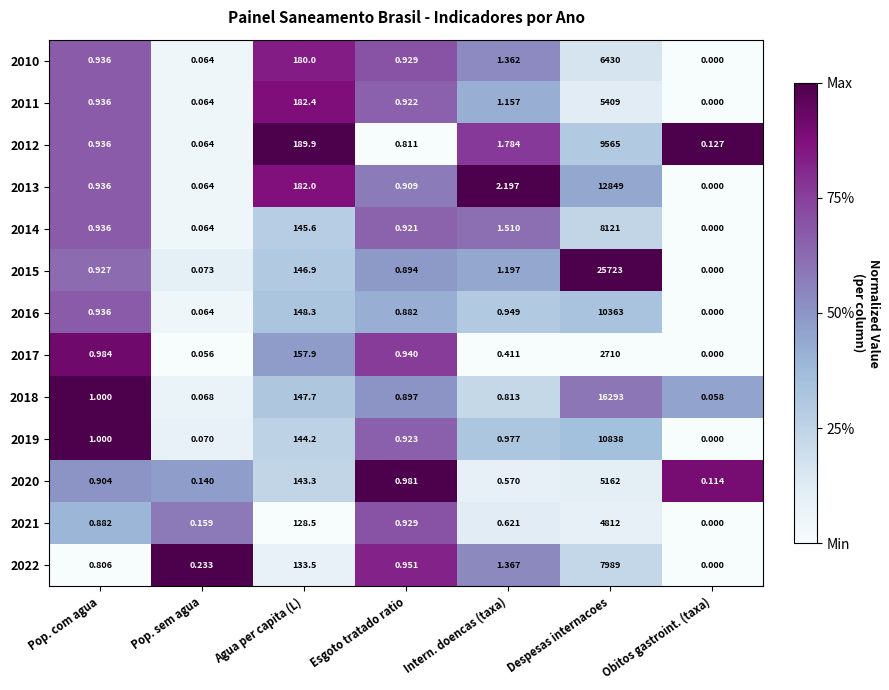

Where is 2022 nearest to the value 3994?

Agua per capita (L)